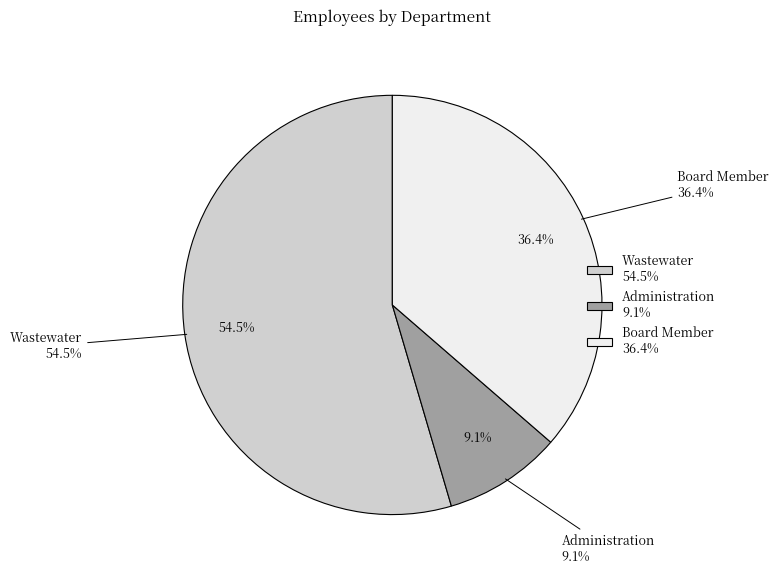

To the nearest percent, what portion does Board Member represent?

36%